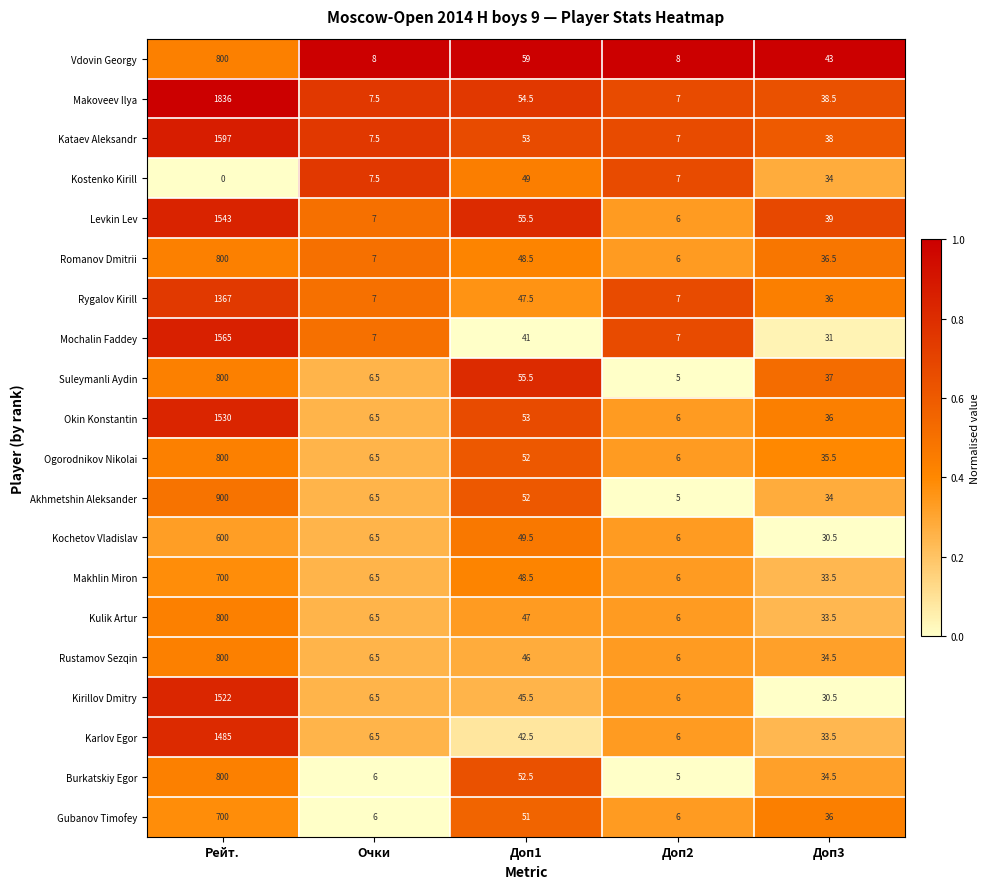

How many series are shown in this chart?

20